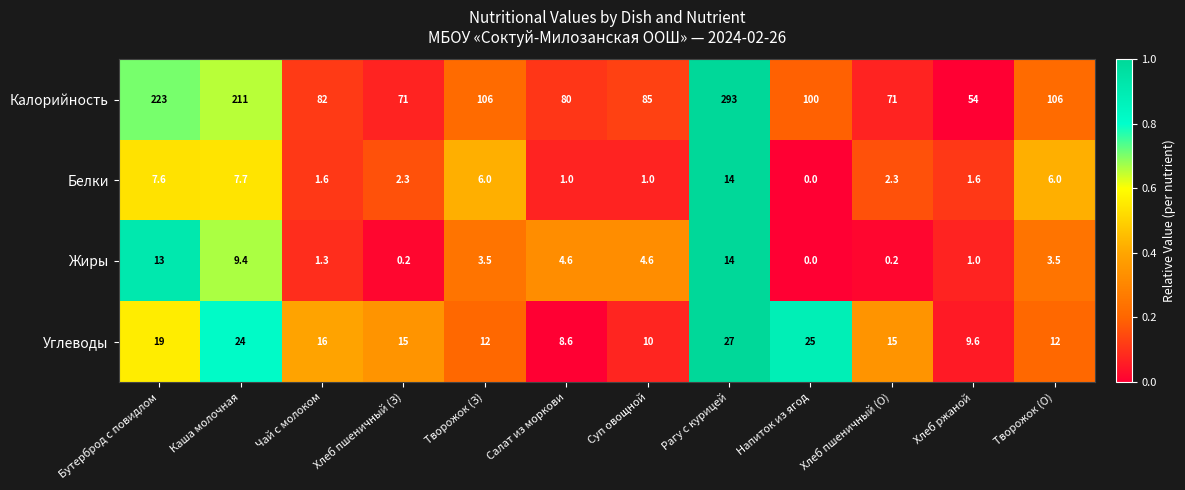

Count the number of categories in the chart.

12